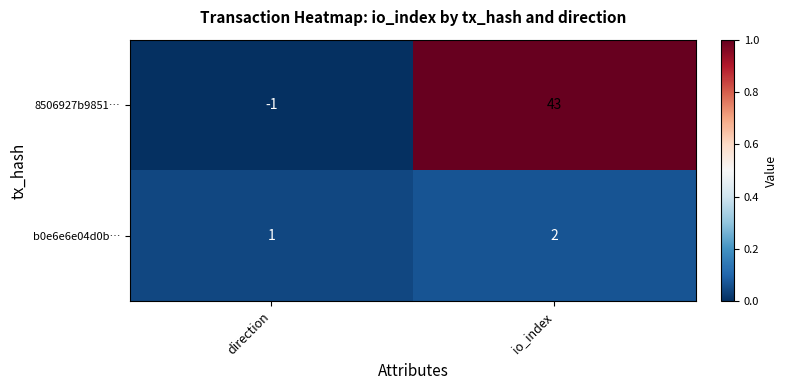

Which series has the largest total across all categories?

8506927b9851…